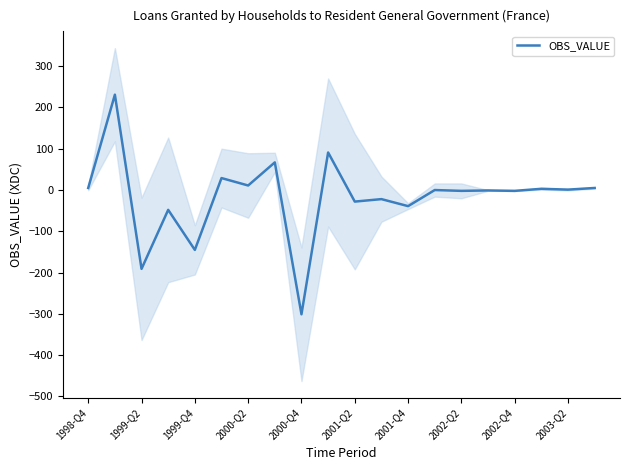

What is the maximum value shown in the chart?

231